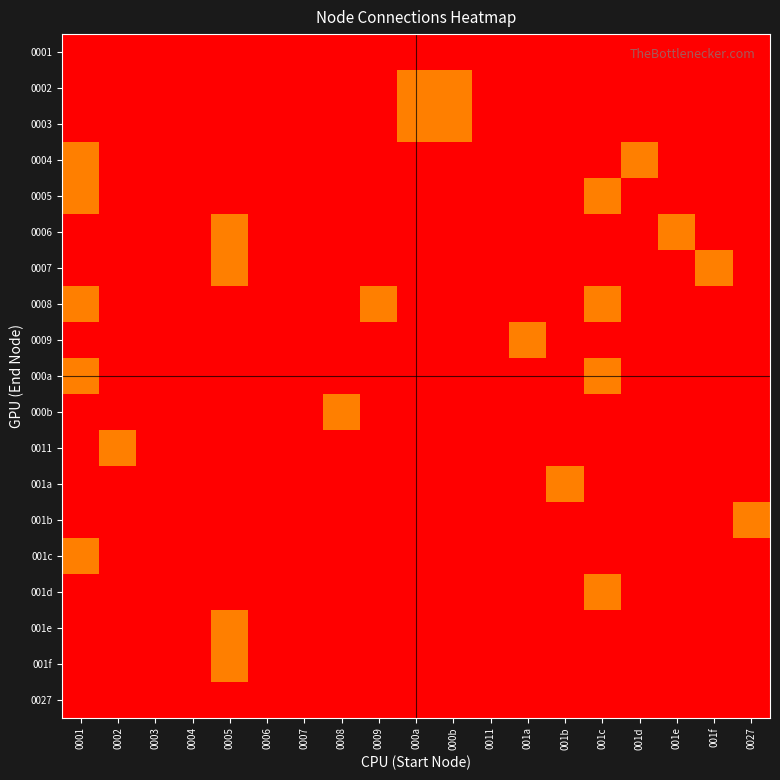

At how many categories does at least one series exceed 0?

14